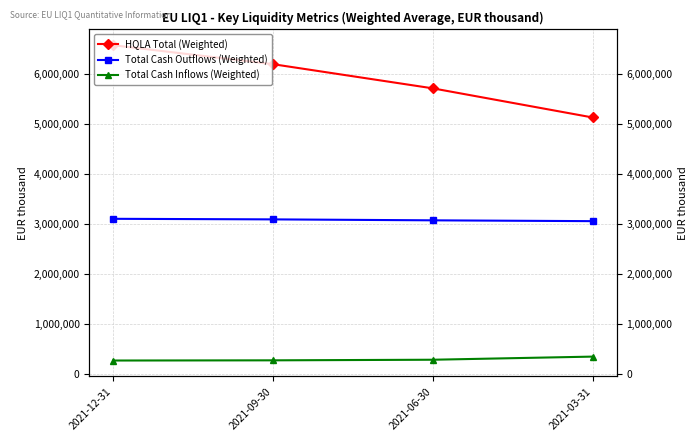

True or false: HQLA Total (Weighted) and Total Cash Outflows (Weighted) cross at least once.

False